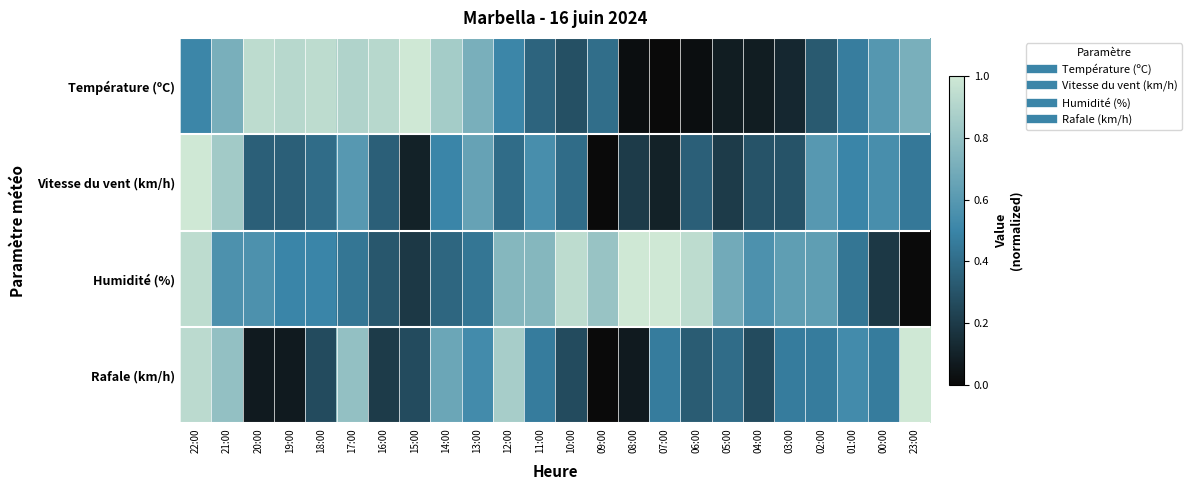

Which series has the largest total across all categories?

Humidité (%)